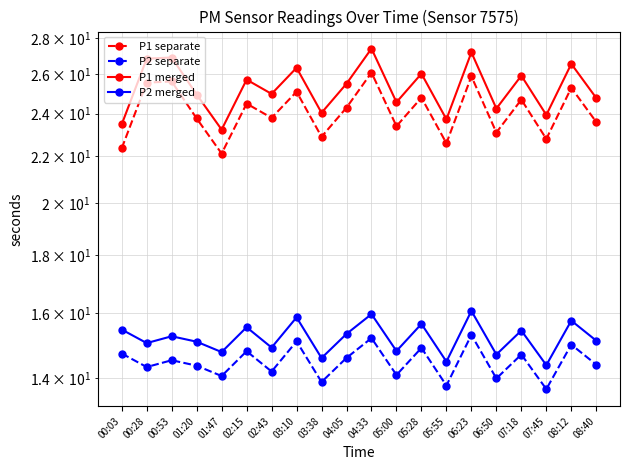

At which label does P2 merged reach its minimum?

07:45